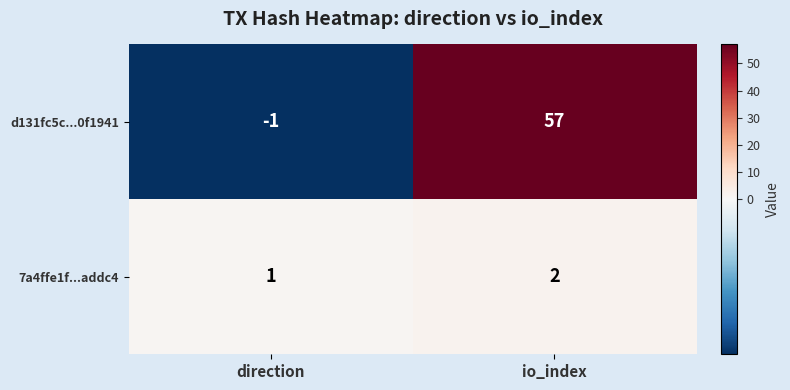

What is the greatest value displayed?

57